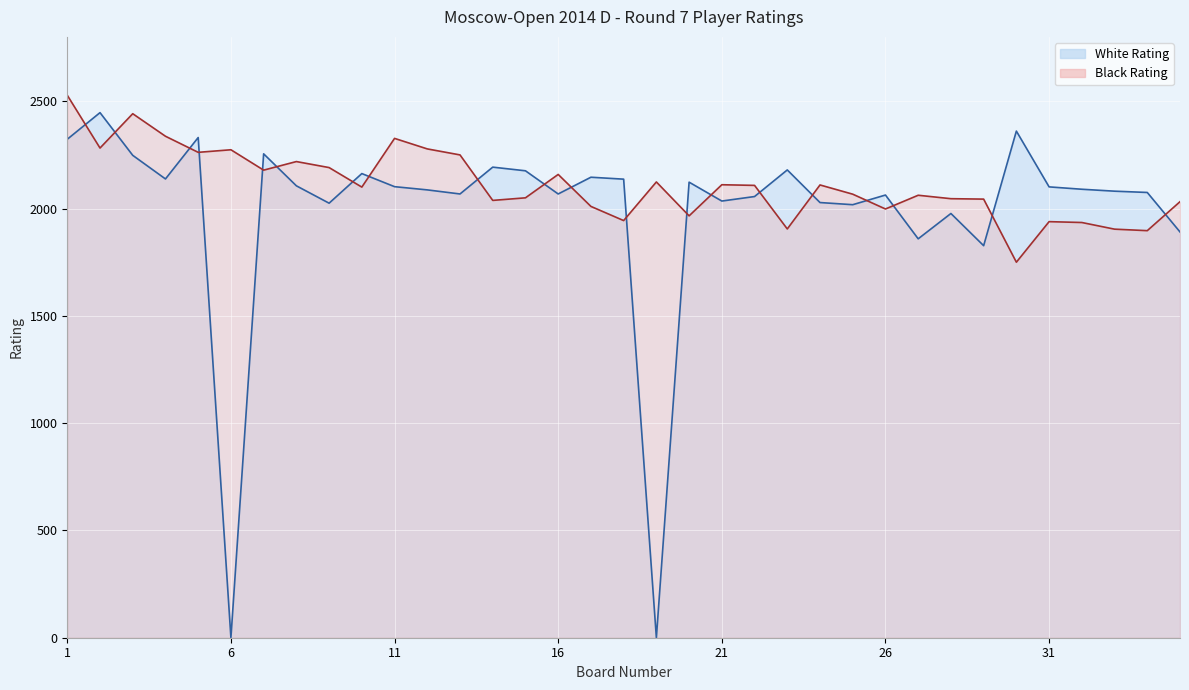

List the series in order of their overall mean, highest first.

Black Rating, White Rating